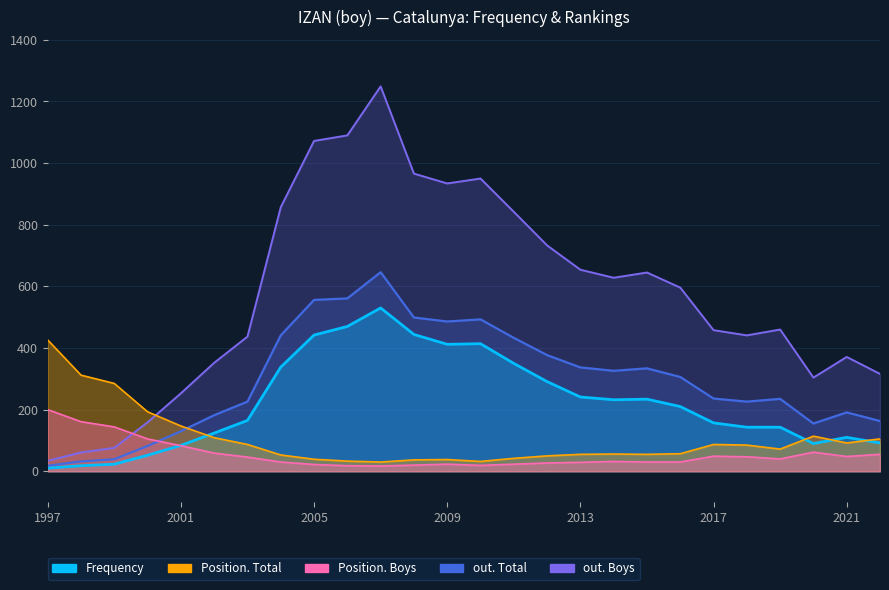

What is the sum of all out. Boys values?

14938